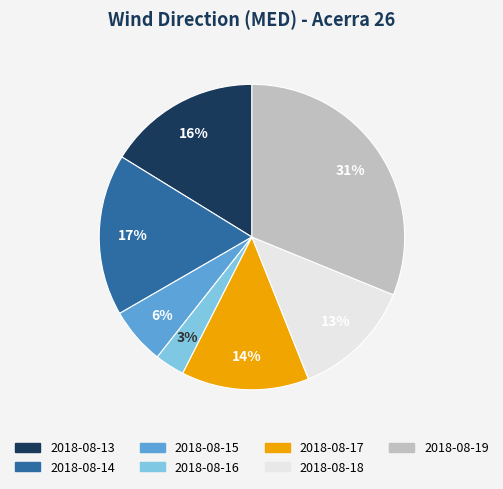

What is the ratio of the value at 2018-08-16 to the value at 2018-08-18?

0.2